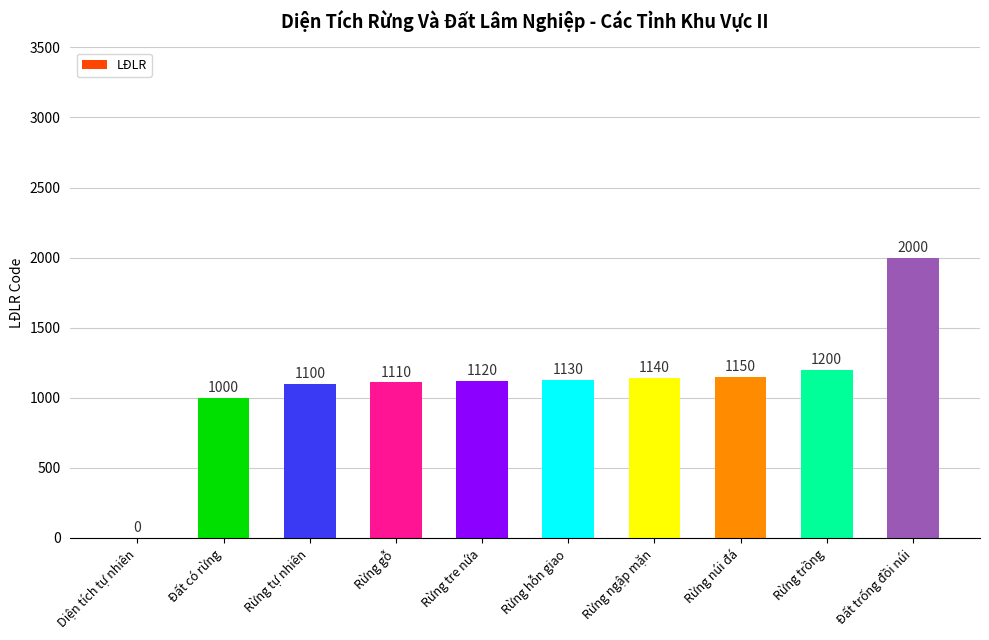

How many positive values are there?

9